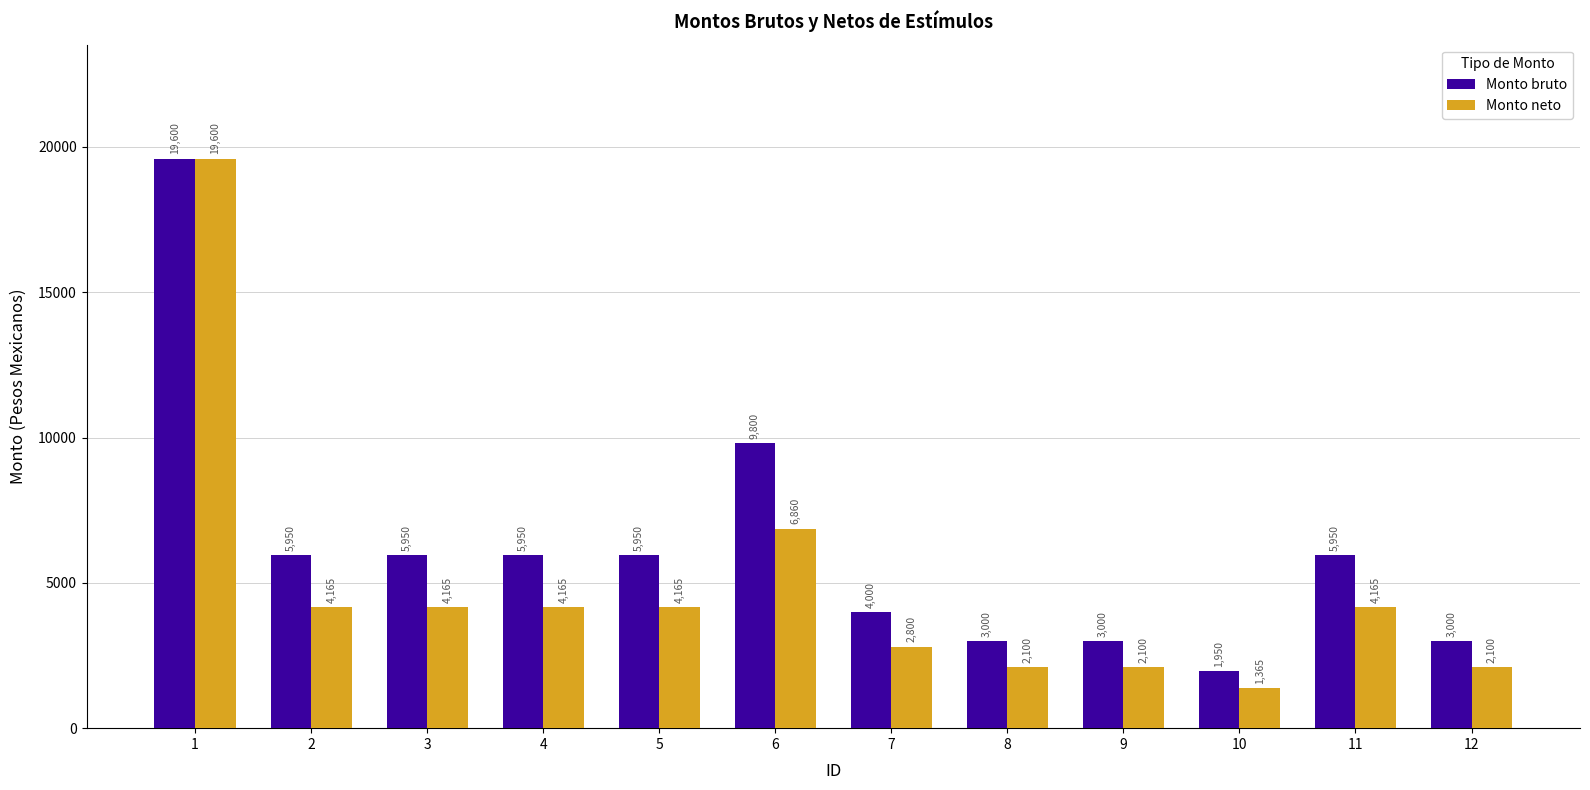

What is the value of the Monto bruto bar at the 3rd from the left?

5950